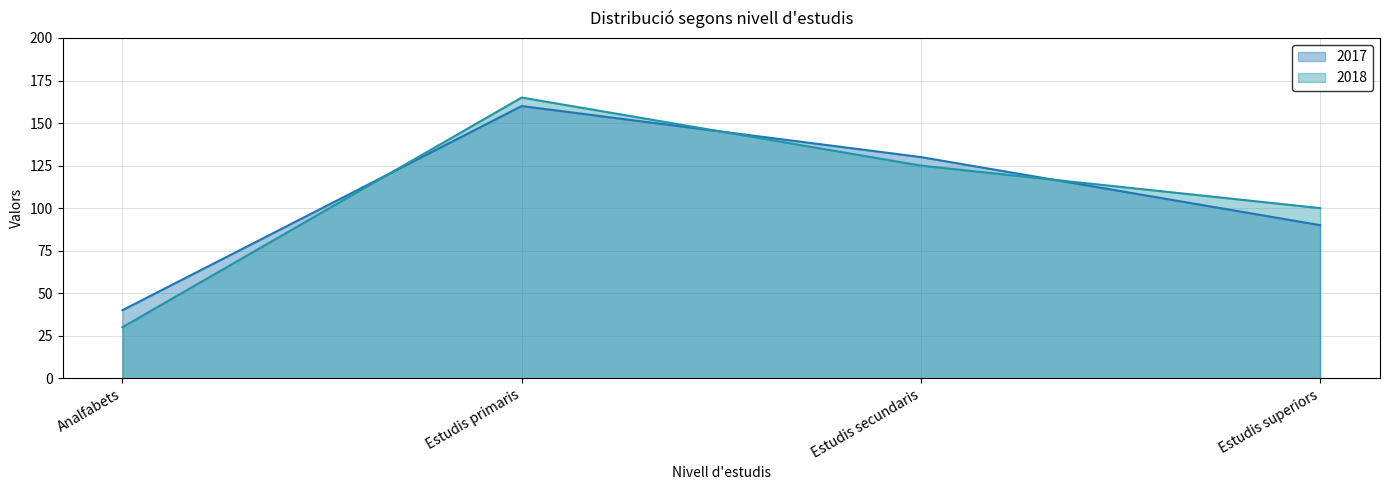

How many times do 2017 and 2018 cross each other?

3